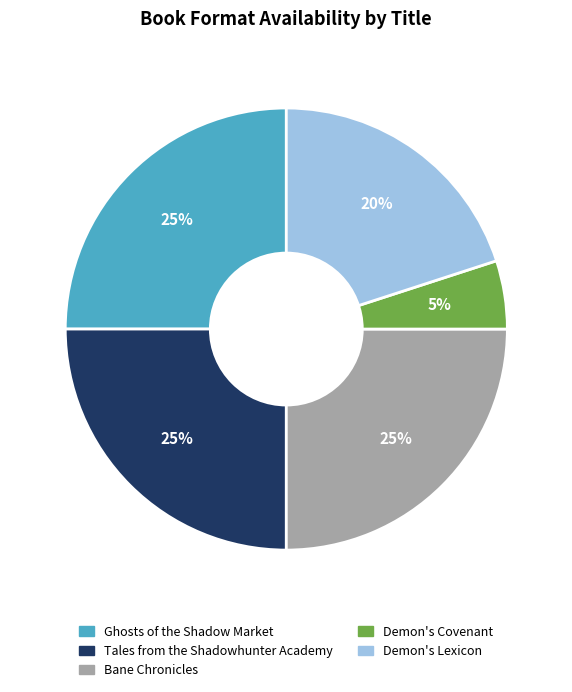

Does any single category account for the majority?

No